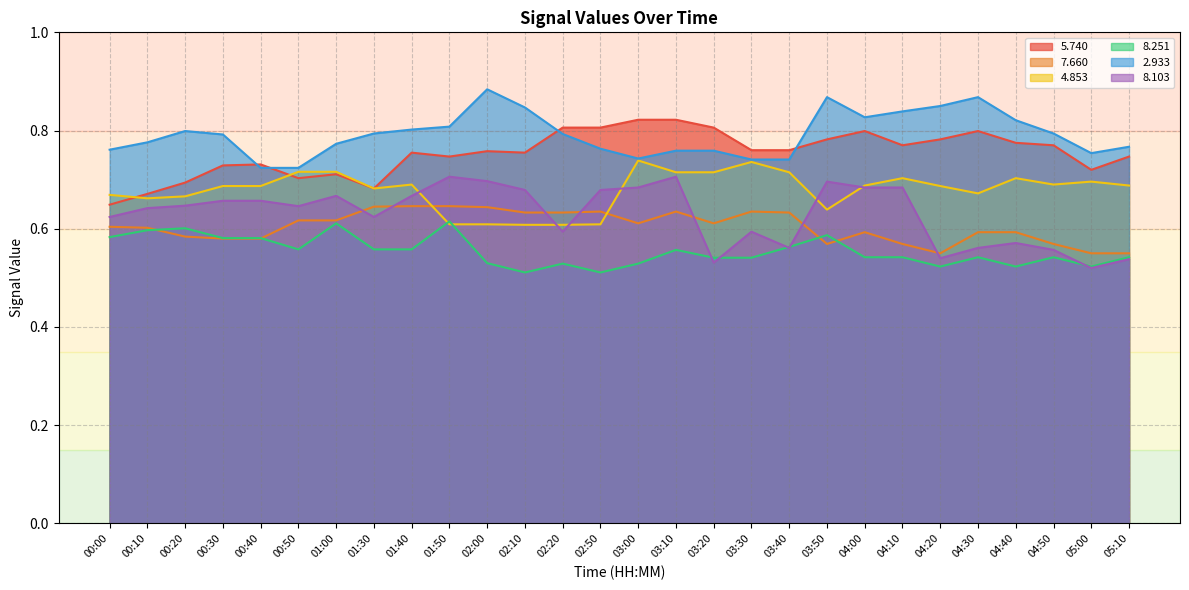

What are all the series names shown in the legend?

5.740, 7.660, 4.853, 8.251, 2.933, 8.103